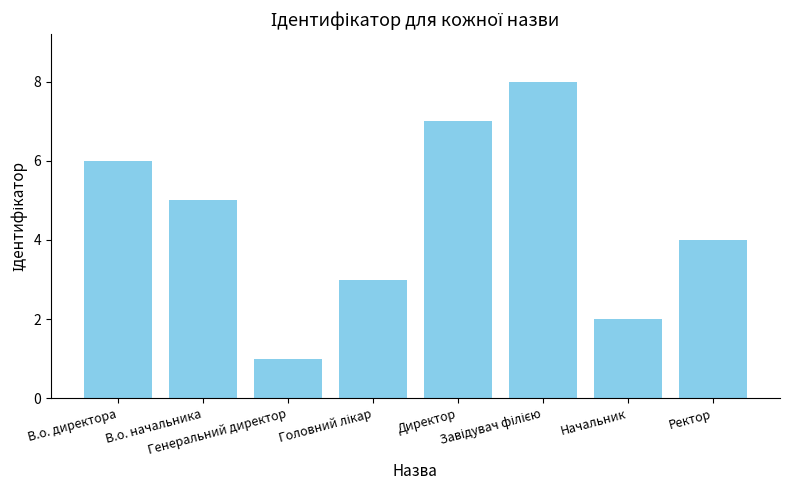

What is the difference between the maximum and second lowest values?

6